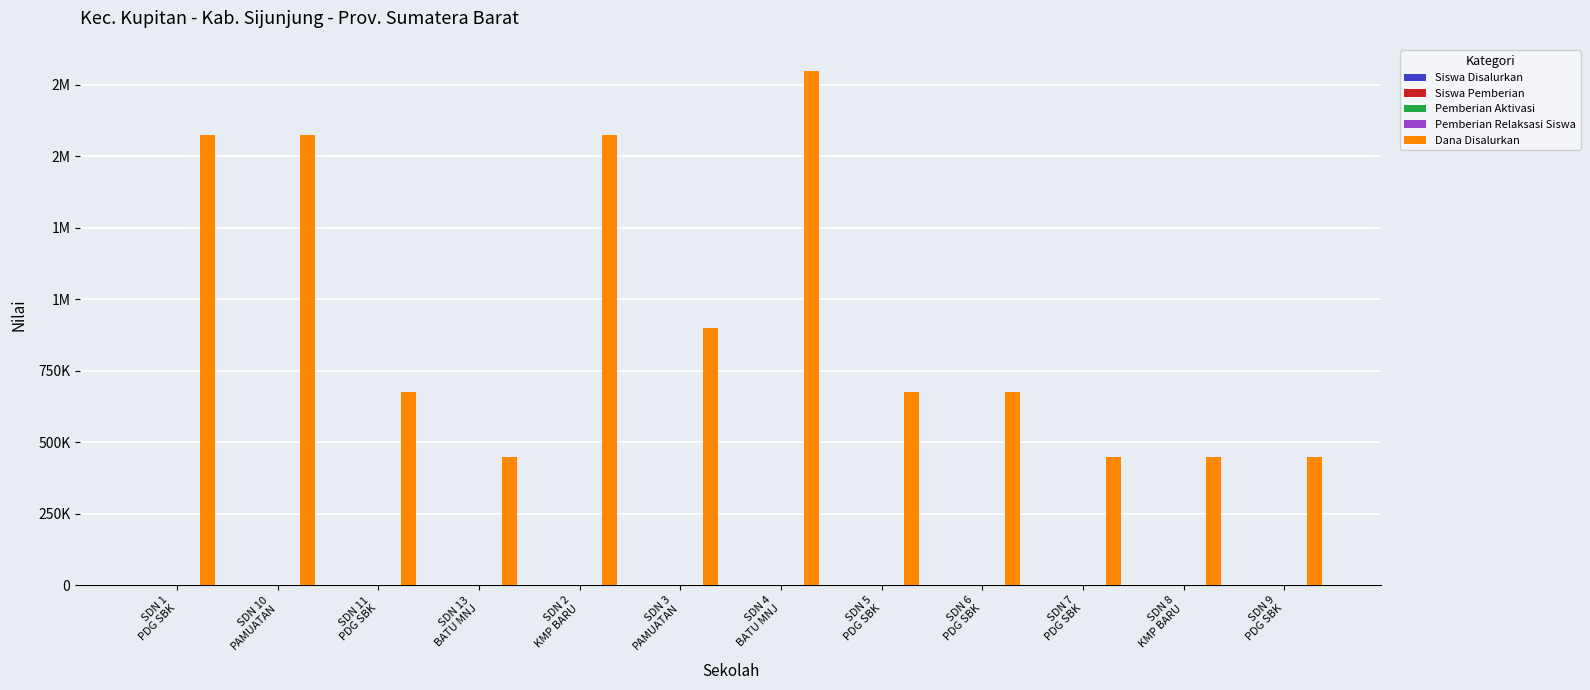

What is the label of the 11th bar from the right?

SDN 10
PAMUATAN